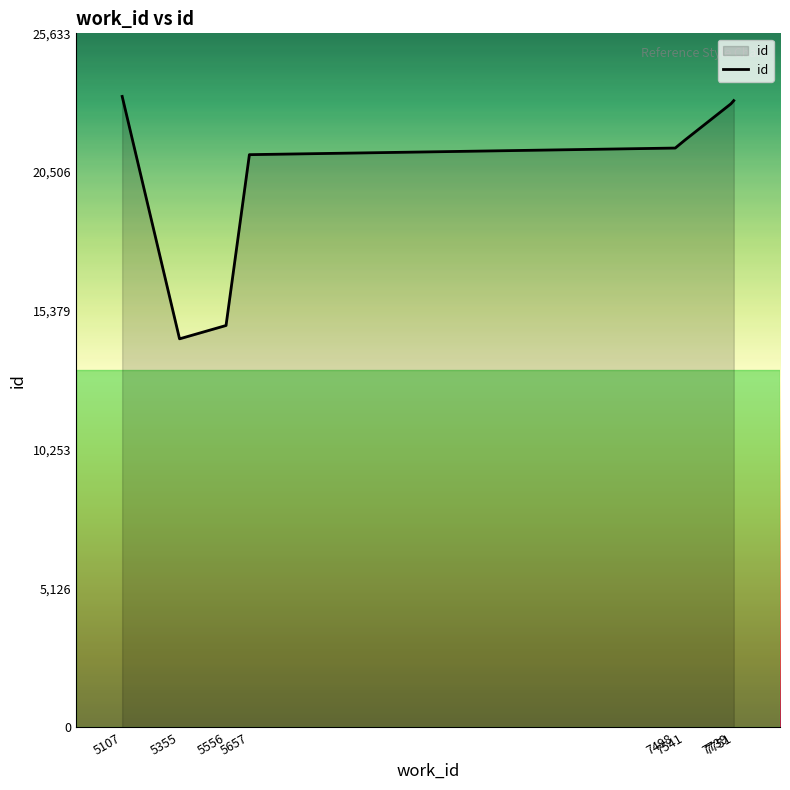

What is the minimum value shown in the chart?

14349